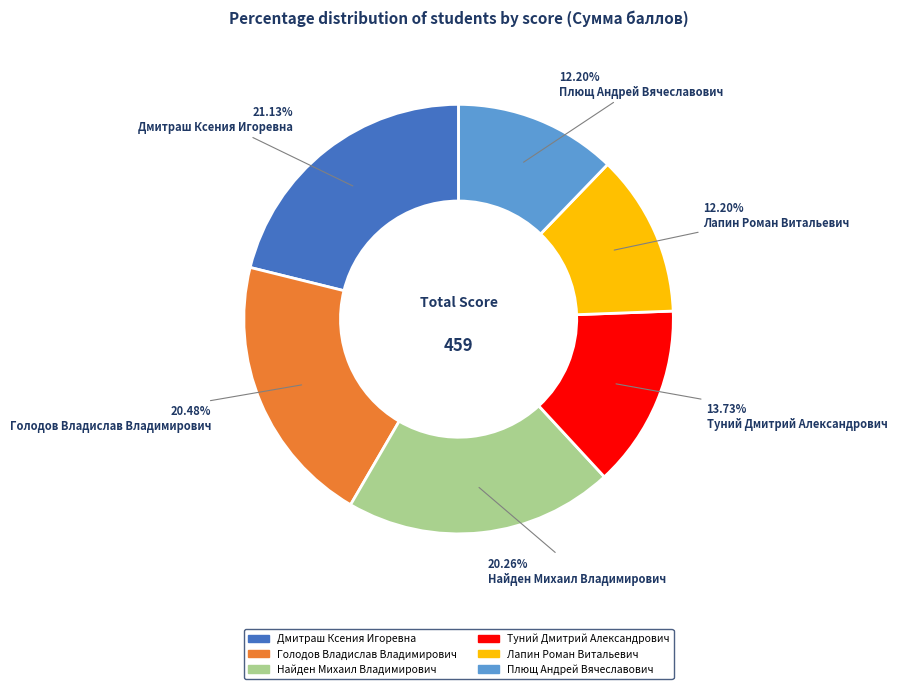

What is the ratio of the value at Туний Дмитрий Александрович to the value at Голодов Владислав Владимирович?

0.7